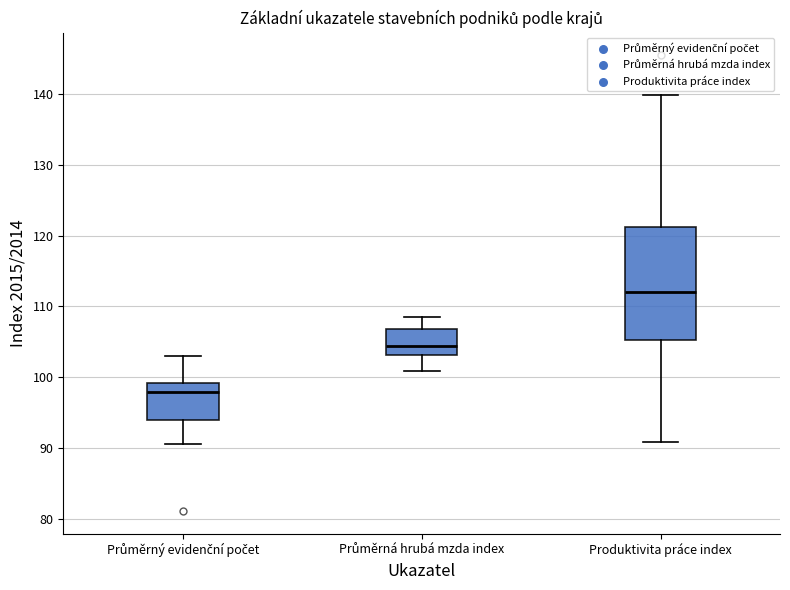

Which box's median line is the highest?

Produktivita práce index